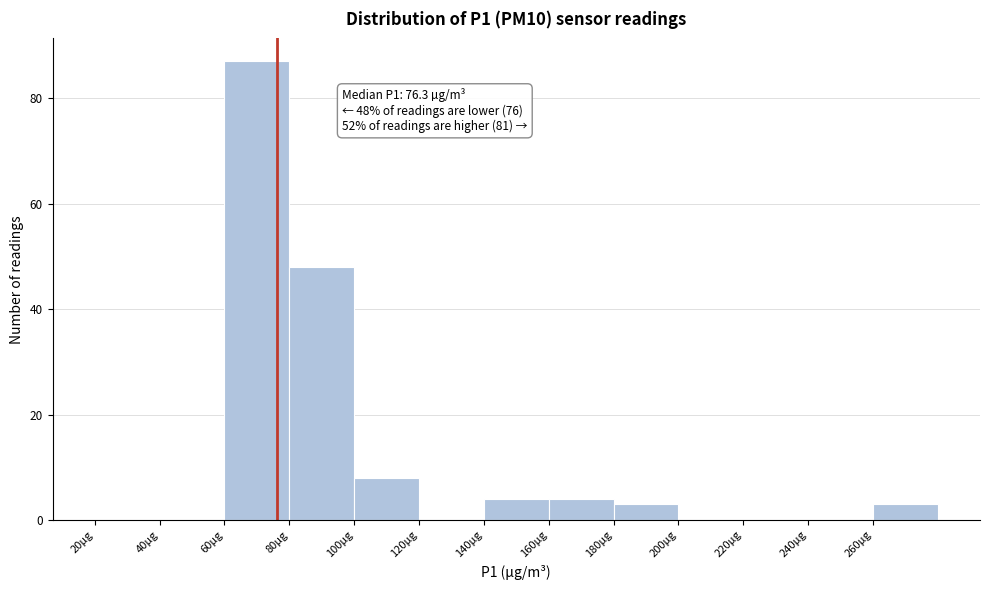

Which range on the x-axis has the tallest bar?

60 to 80